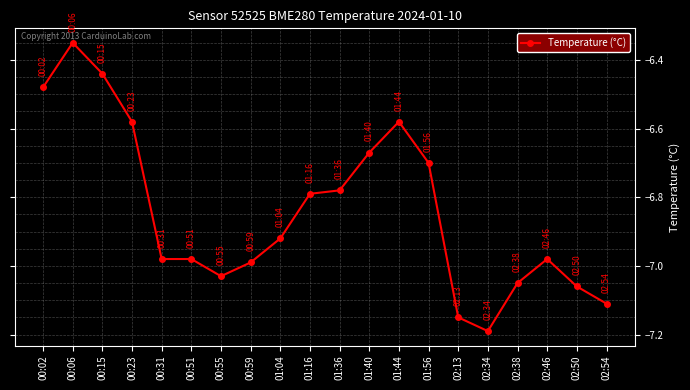

What is the difference between the maximum and minimum values?

0.8